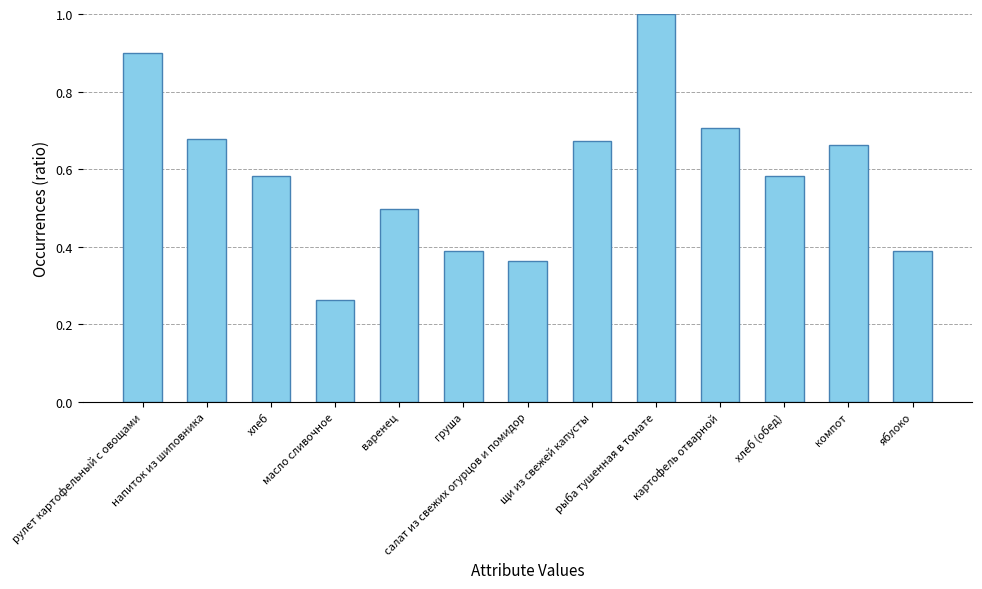

What is the sum of the values at груша and напиток из шиповника?

1.1